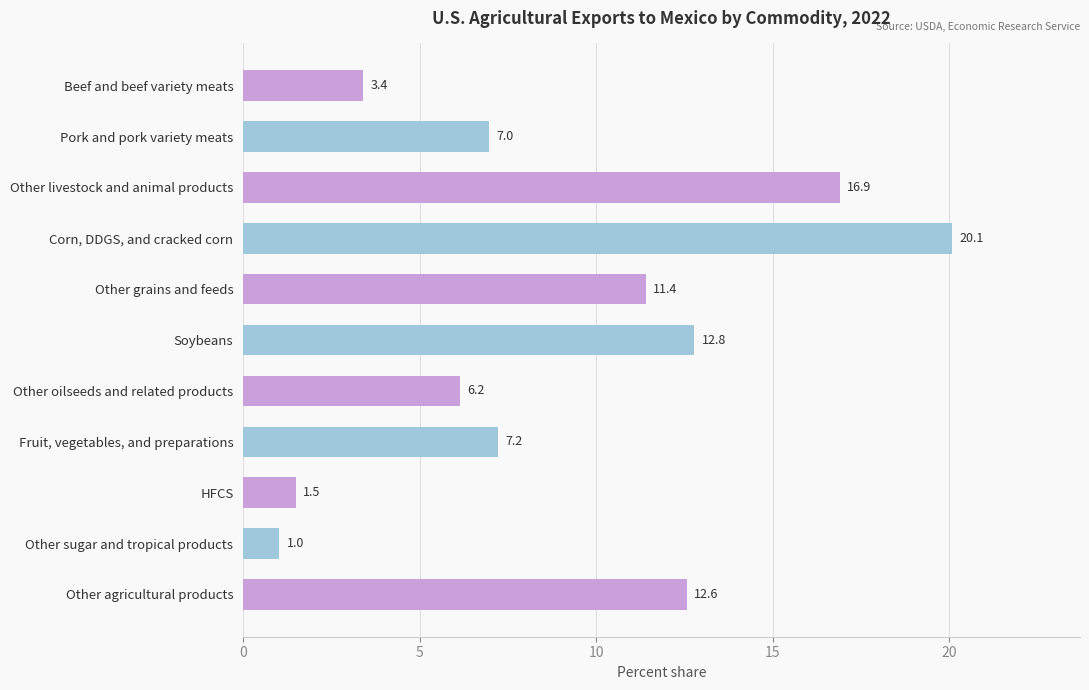

True or false: the data shows 1.9 at Beef and beef variety meats.

False